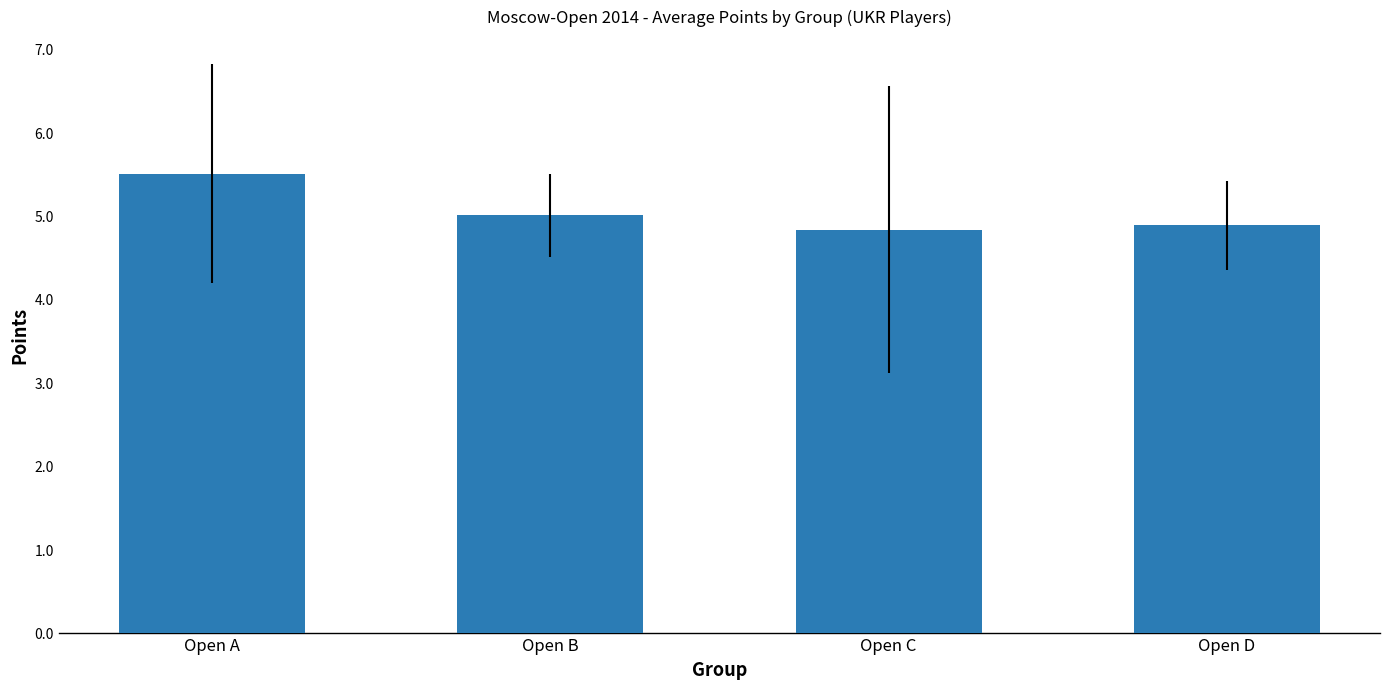

What is the minimum value shown in the chart?

4.8